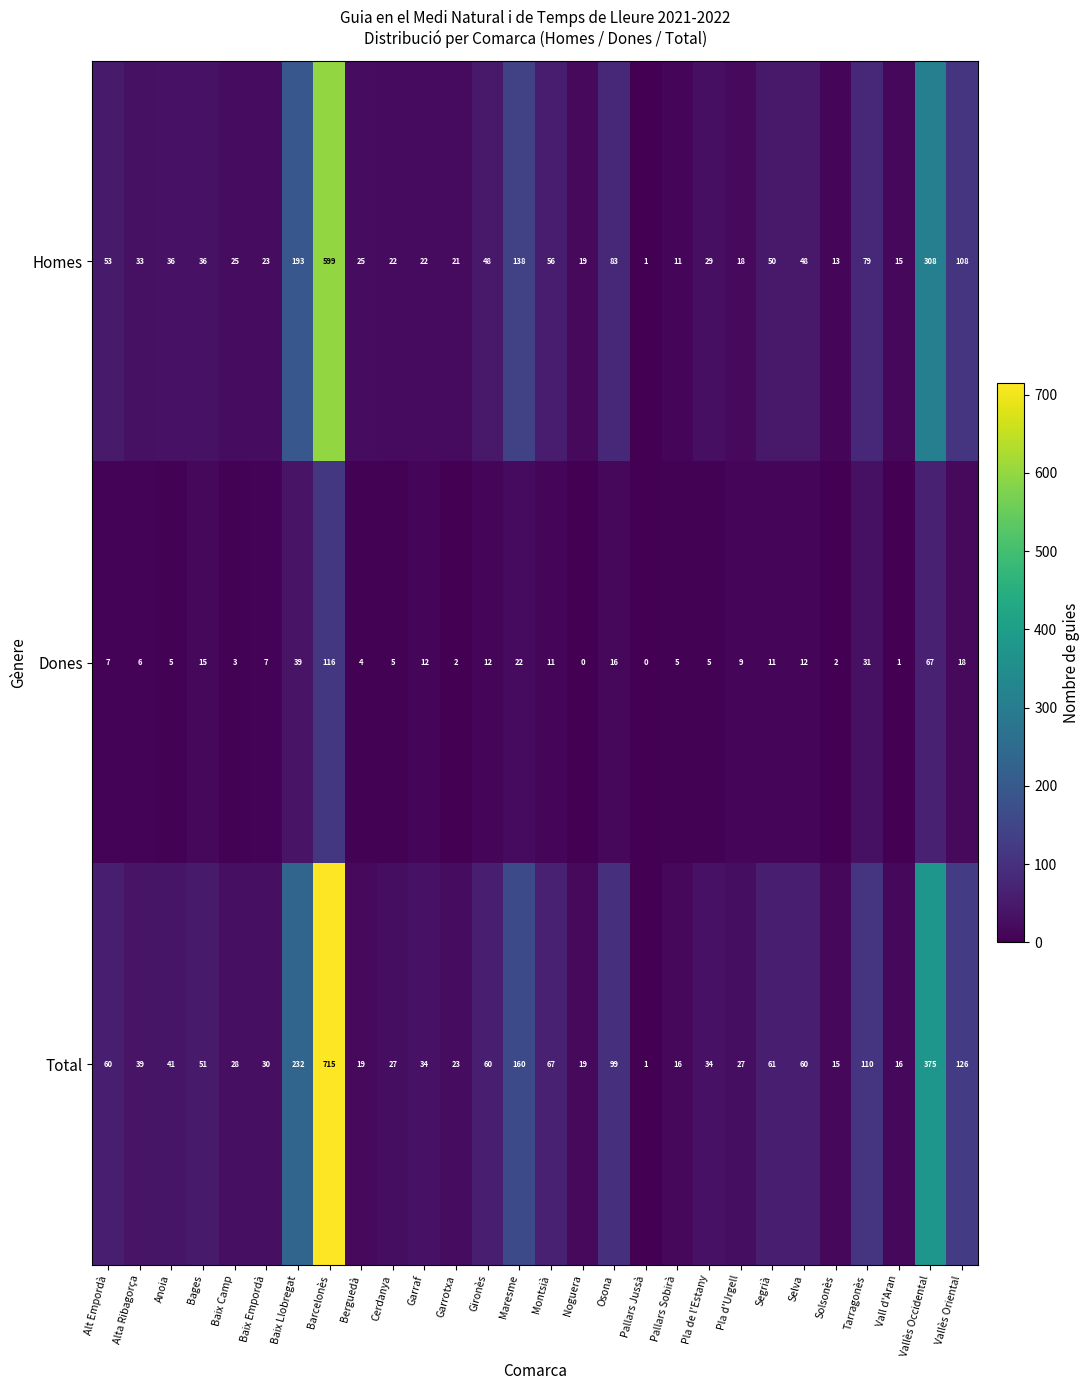

What is the maximum value shown in the chart?

715